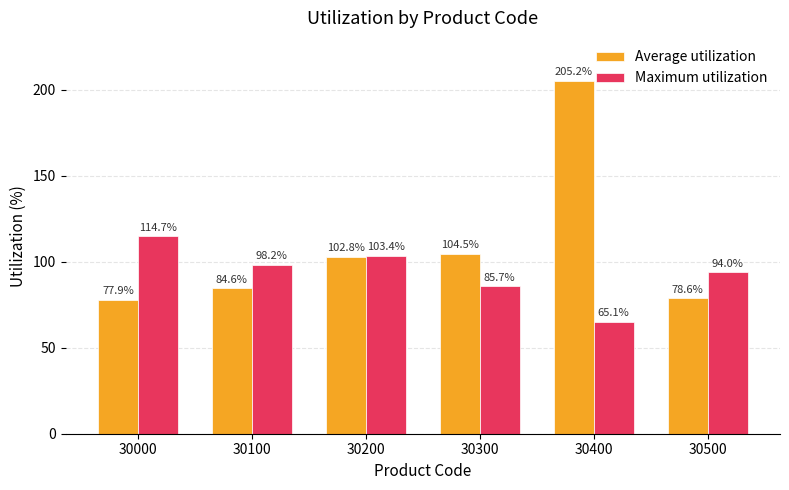

Reading left to right, transcribe all the data shown in this chart.

Average utilization: 77.9	84.6	102.8	104.5	205.2	78.6
Maximum utilization: 114.7	98.2	103.4	85.7	65.1	94.0